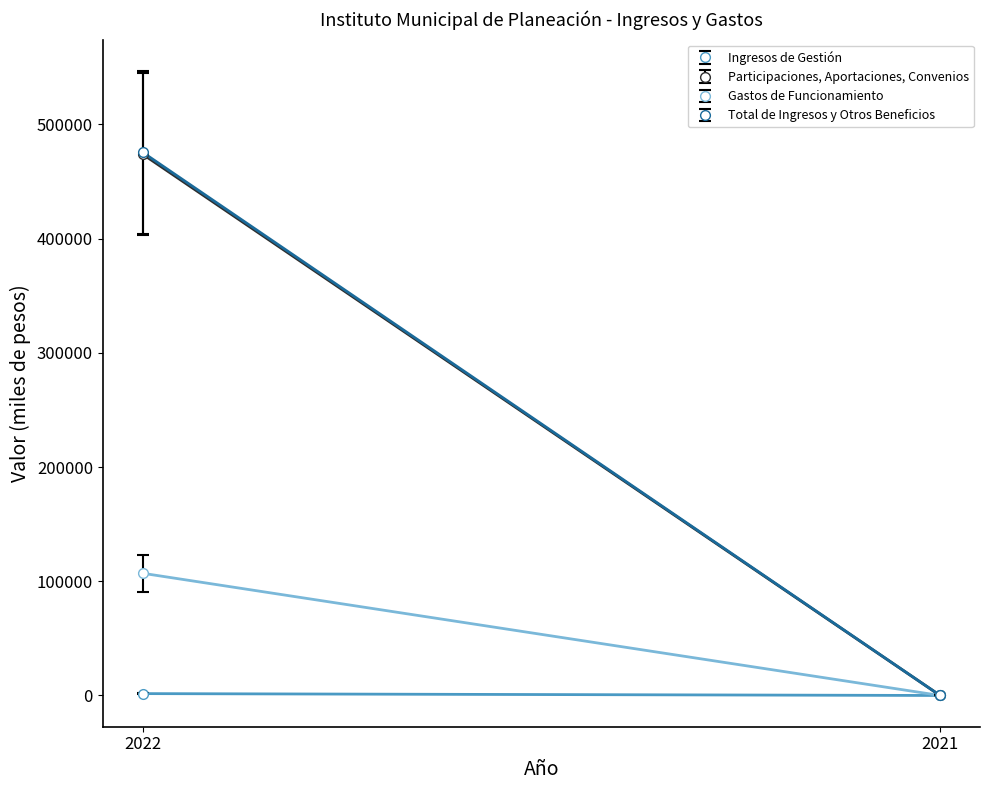

How many values in the Ingresos de Gestión series are below 1639?

1